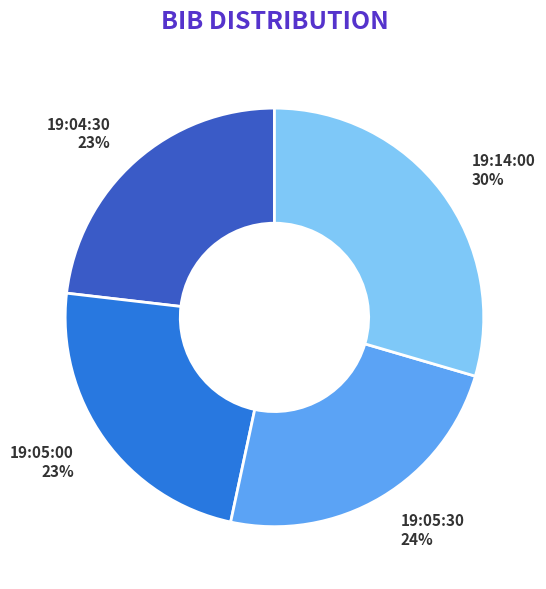

True or false: 19:14:00 accounts for 36% of the total.

False